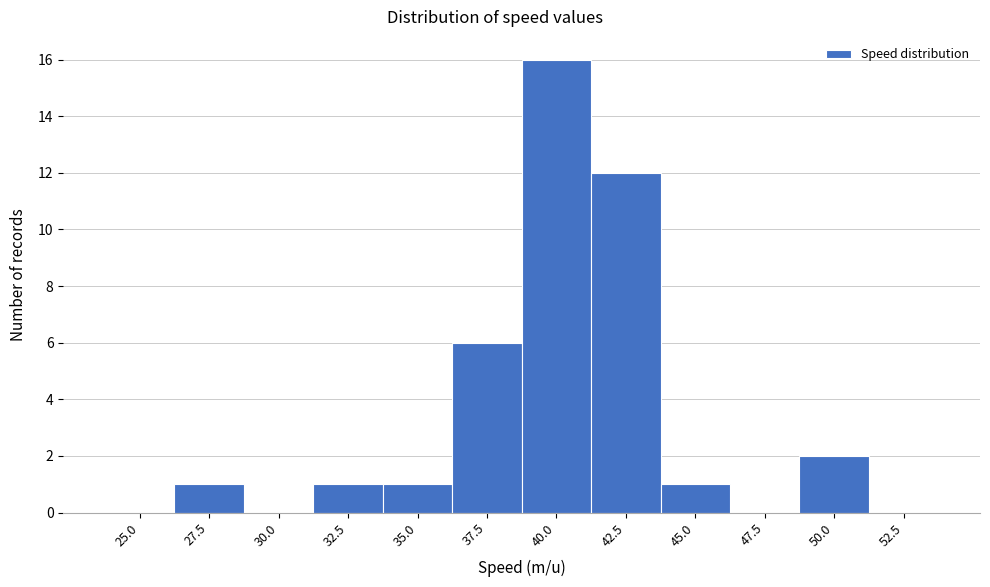

Reading right to left, transcribe all the data shown in this chart.

52.5=0	50.0=2	47.5=0	45.0=1	42.5=12	40.0=16	37.5=6	35.0=1	32.5=1	30.0=0	27.5=1	25.0=0